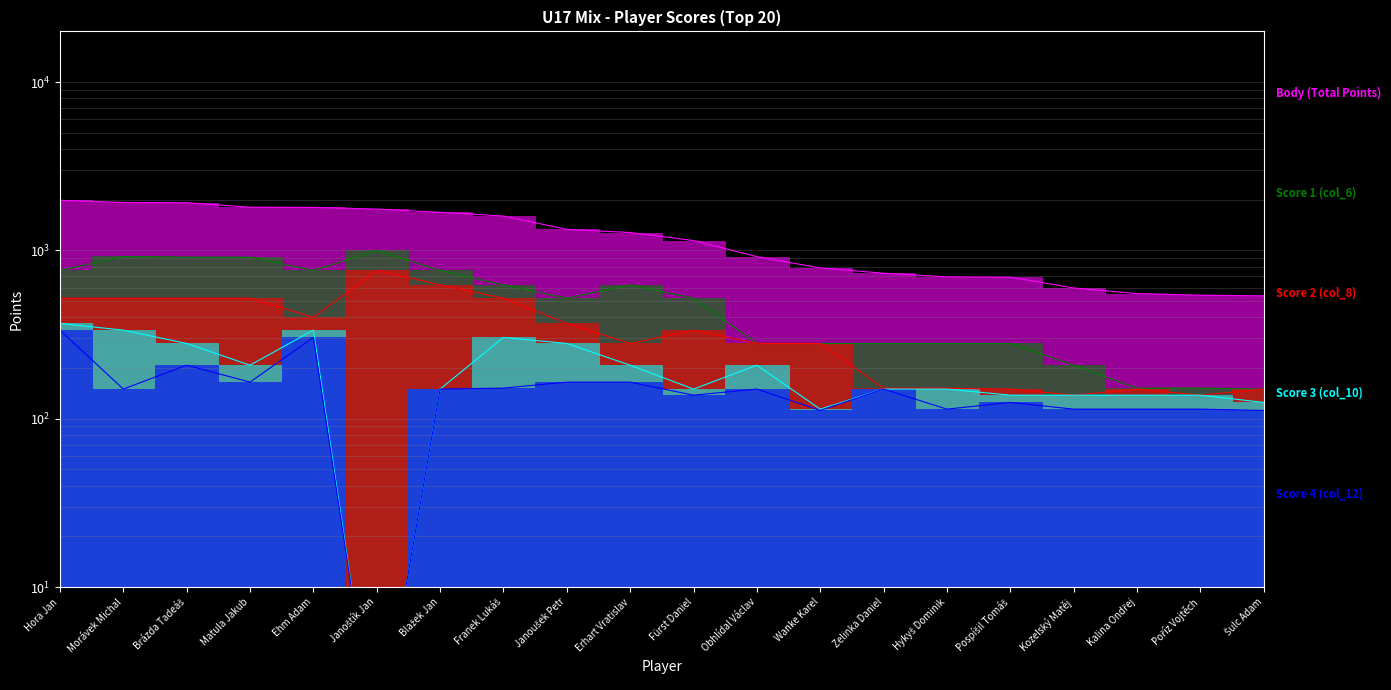

Rank the categories by Score 2 (col_8) value from highest to lowest.

Janoštík Jan, Blažek Jan, Hora Jan, Morávek Michal, Brázda Tadeáš, Matula Jakub, Franek Lukáš, Ehm Adam, Janoušek Petr, Fürst Daniel, Erhart Vratislav, Obhlídal Václav, Wanke Karel, Zelinka Daniel, Hykyš Dominik, Pospíšil Tomáš, Kalina Ondřej, Šulc Adam, Kozelský Matěj, Poříz Vojtěch